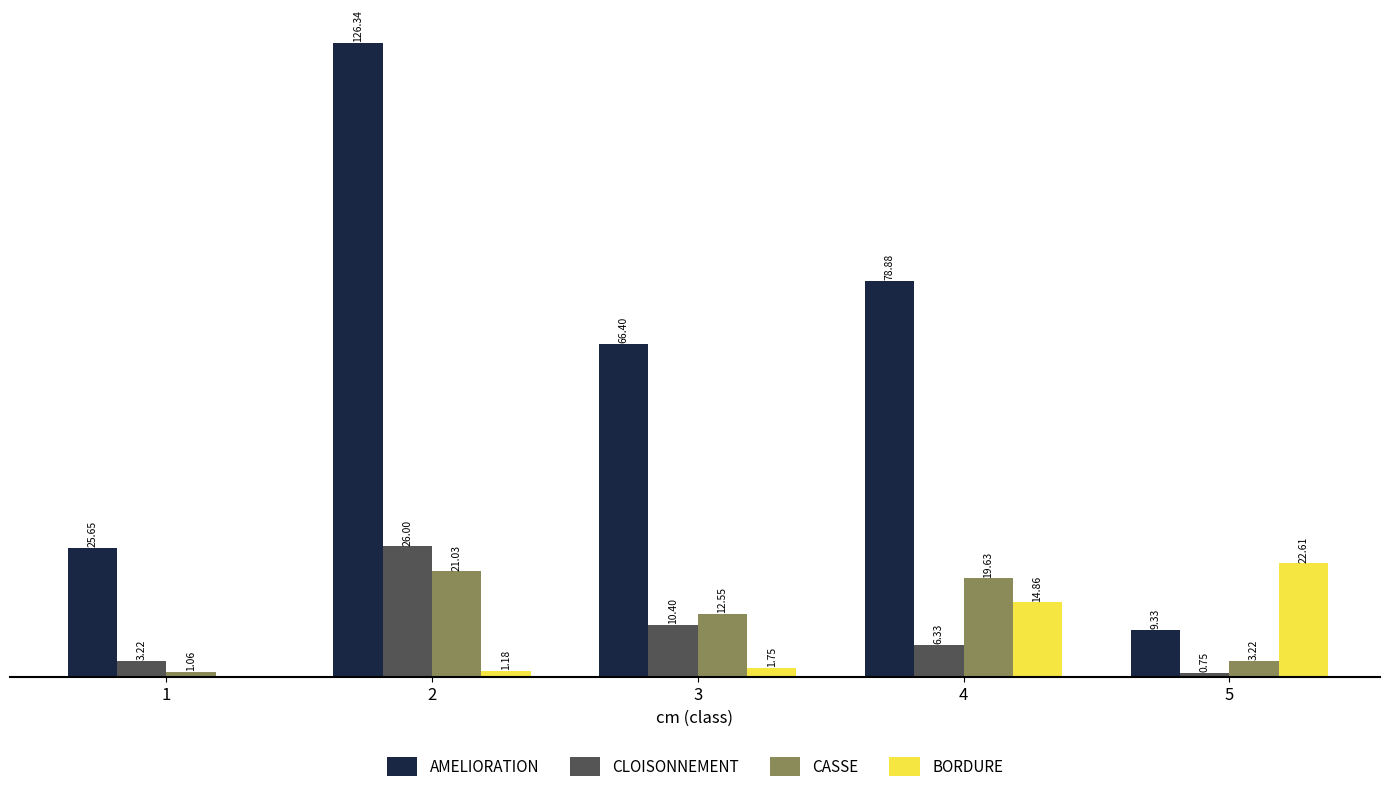

Is the value of CASSE at 1 greater than the value of BORDURE at 3?

No